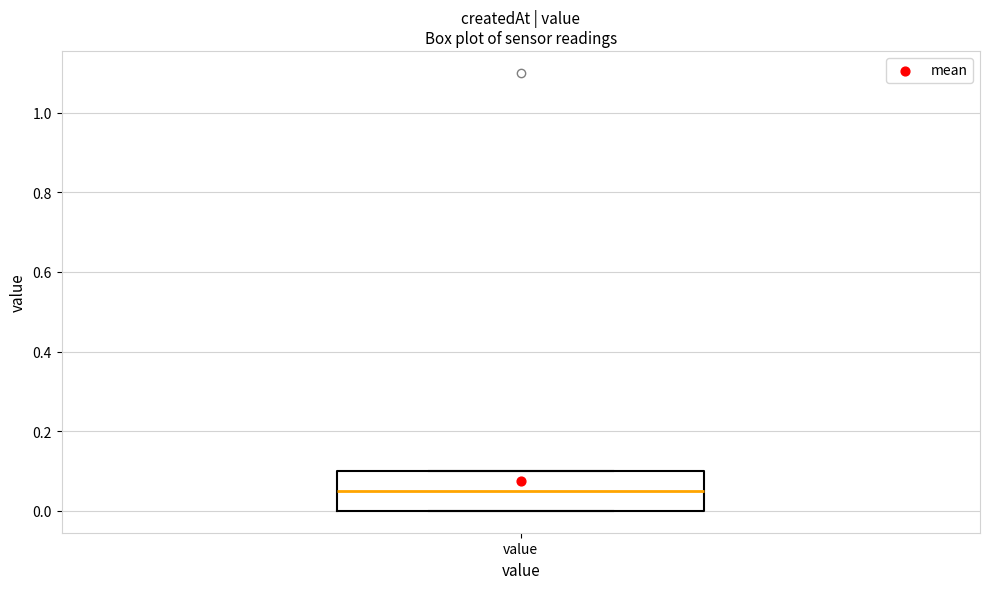

Where is the lower edge of the box for value on the y-axis? The values are not printed on the chart, so give them approximately, as read against the axis.

0.00